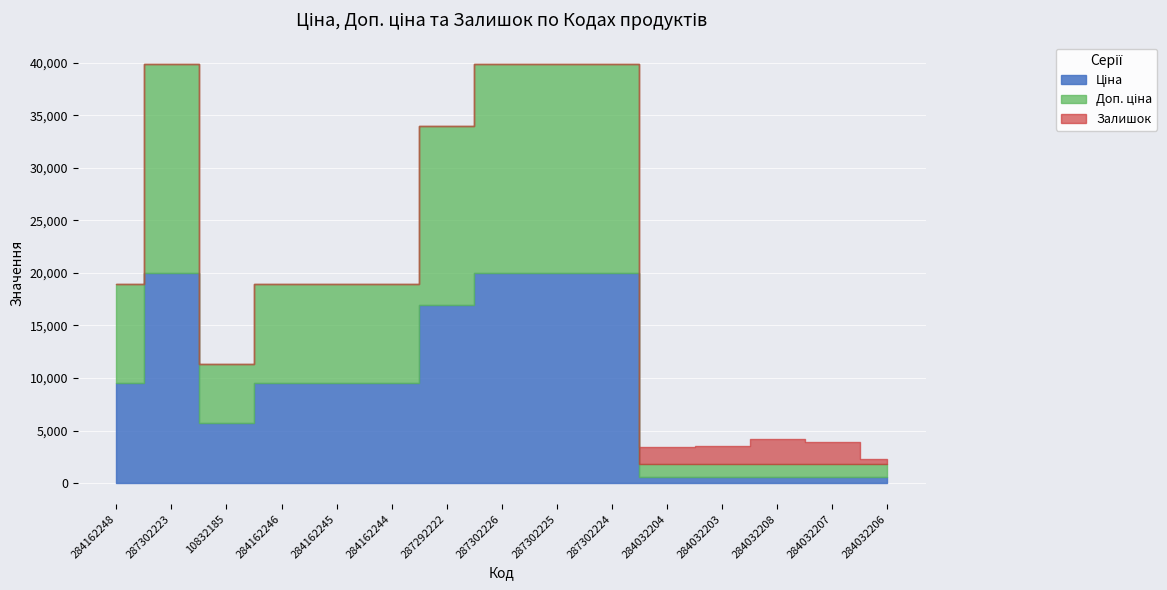

Reading right to left, extract all data points from this chart.

Ціна: 539.0	539.0	539.0	539.0	539.0	19964.2	19964.2	19964.2	16976.3	9480.1	9480.1	9480.1	5673.8	19964.2	9480.1
Доп. ціна: 1235.4	1235.4	1235.4	1235.4	1235.4	19964.2	19964.2	19964.2	16976.3	9480.1	9480.1	9480.1	5673.8	19964.2	9480.1
Залишок: 539.0	2096.0	2419.0	1786.0	1677.0	3.0	5.0	0.0	4.0	0.0	8.0	0.0	4.0	7.0	0.0